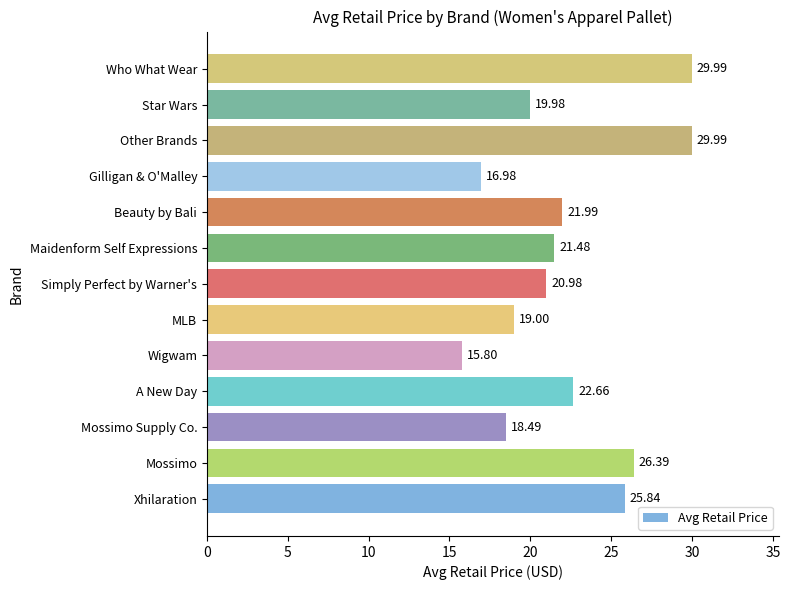

What is the sum of all values?

289.6